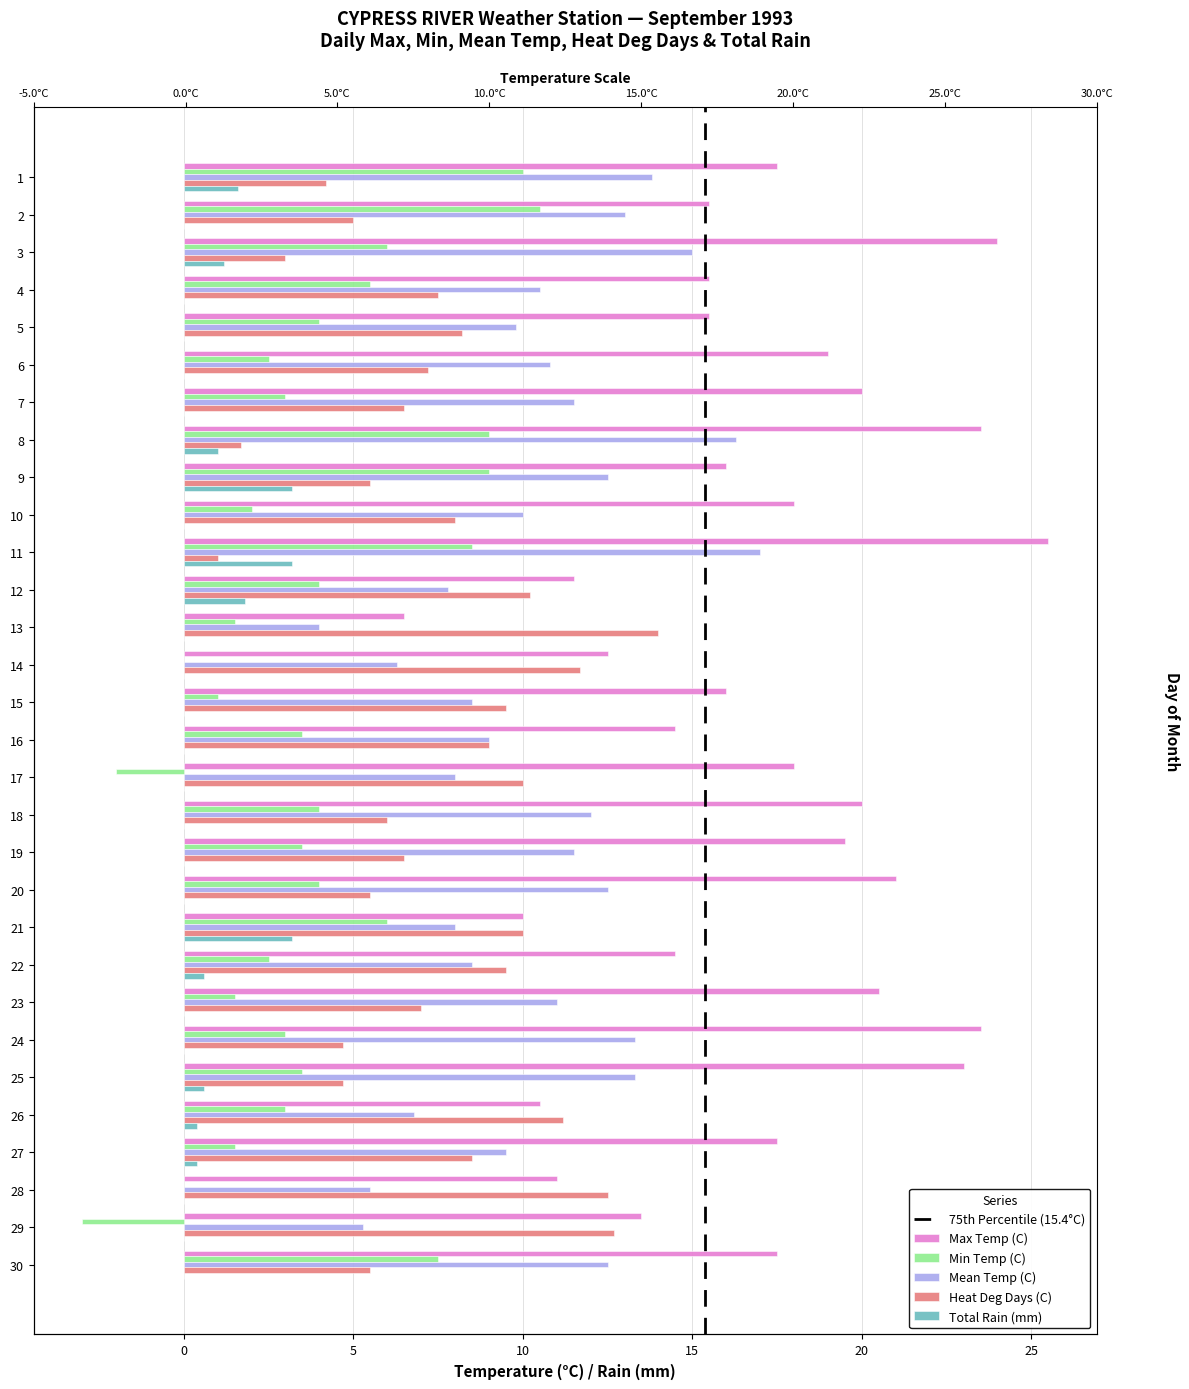

Rank the series by their maximum value, from highest to lowest.

Max Temp (C), Mean Temp (C), Heat Deg Days (C), Min Temp (C), Total Rain (mm)